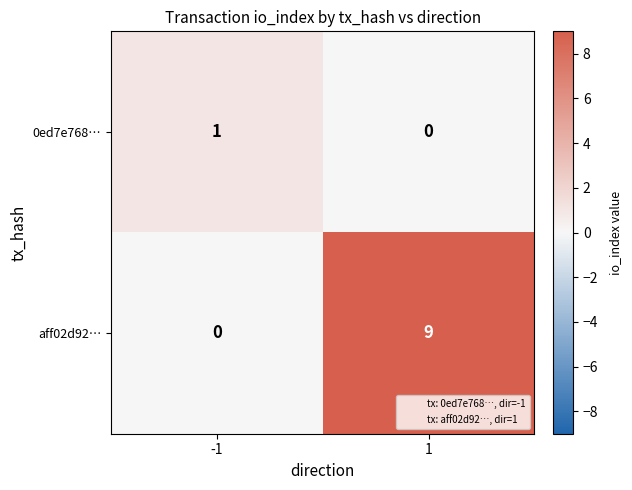

What is the difference between the highest and lowest values at 1?

9